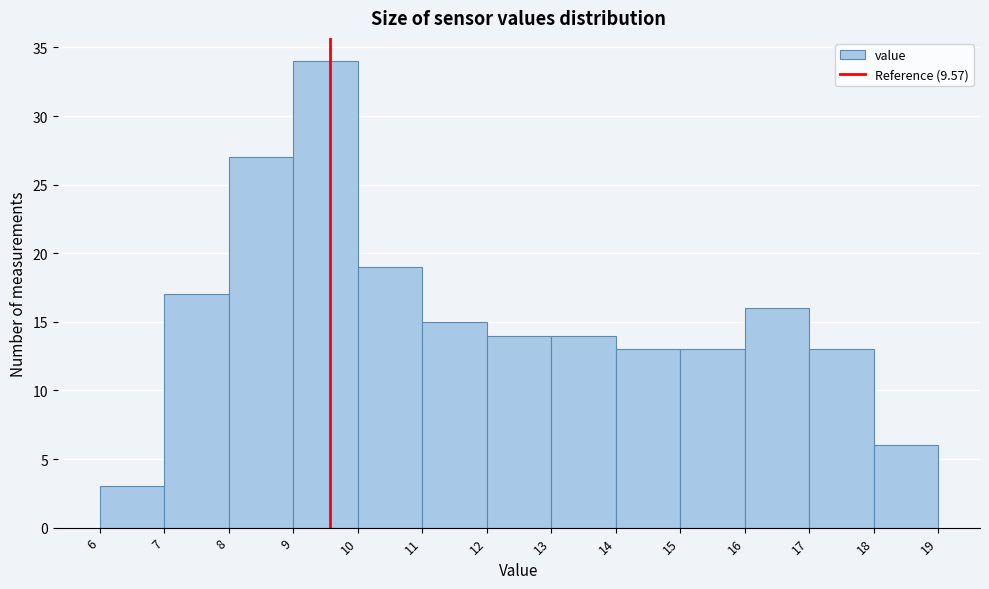

Which range on the x-axis has the tallest bar?

9 to 10